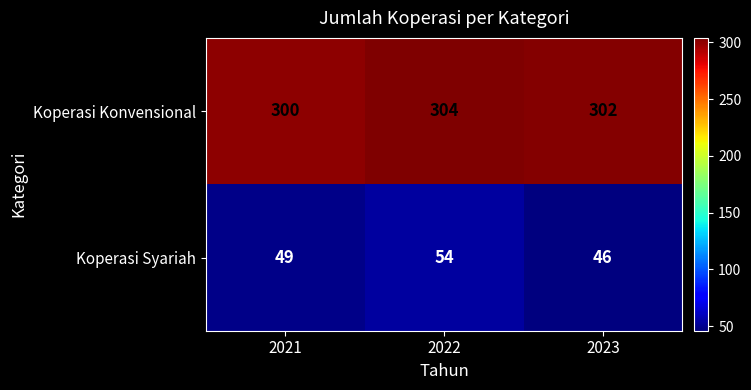

Read the Koperasi Konvensional value at 2023.

302